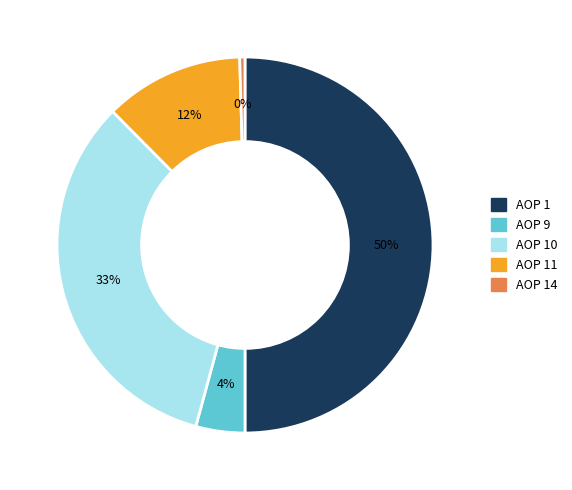

Does AOP 14 account for over 50% of the chart?

No